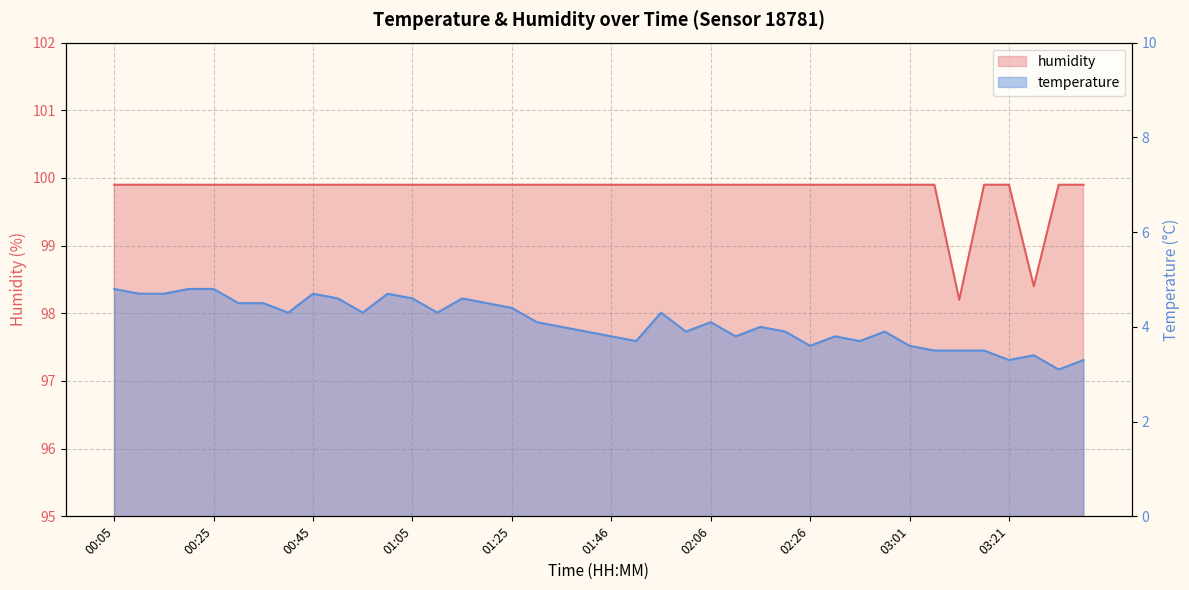

What is the value of the humidity point at the 19th from the left?

99.9